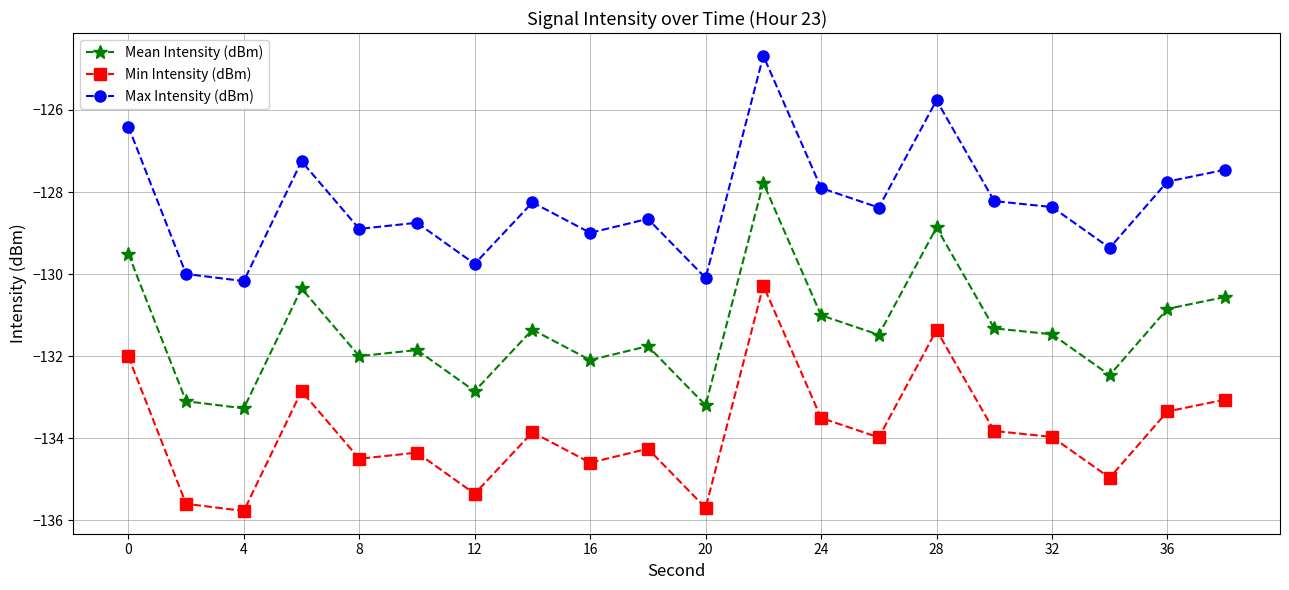

What is the difference between the second highest and second lowest values in the Max Intensity (dBm) series?

4.3